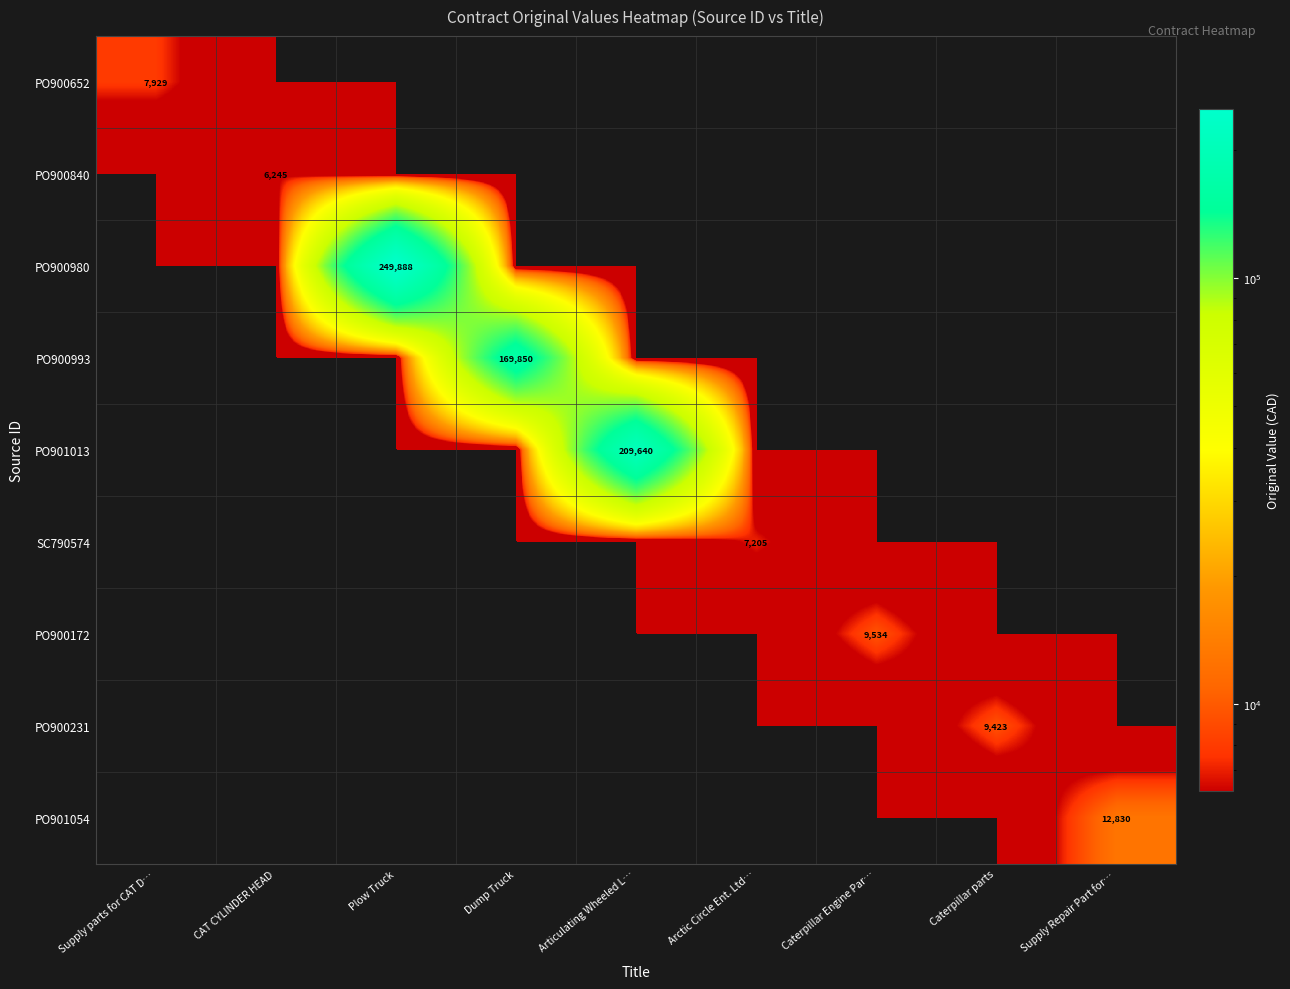

What is the difference between the highest and lowest values at Plow Truck?

249888.0